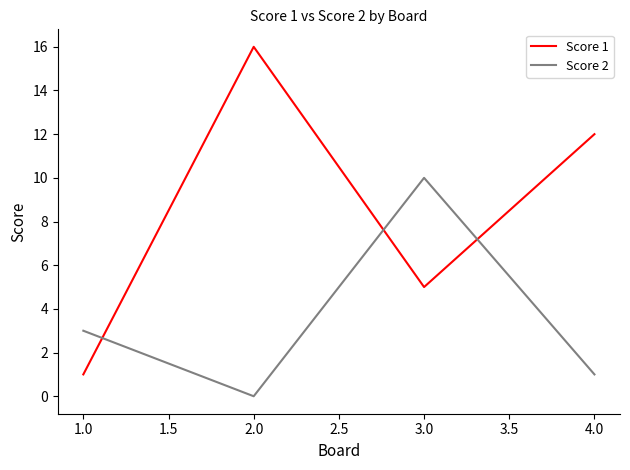

Which series has the largest range (max minus min)?

Score 1